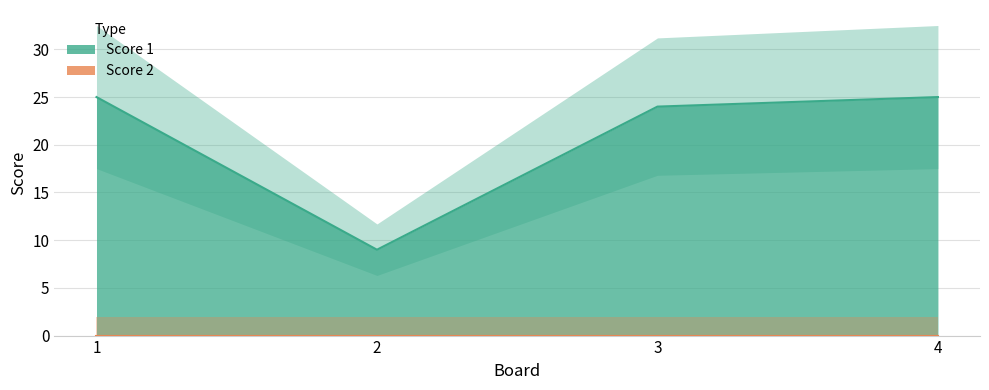

Is it true that the value at 3 is 24?

True